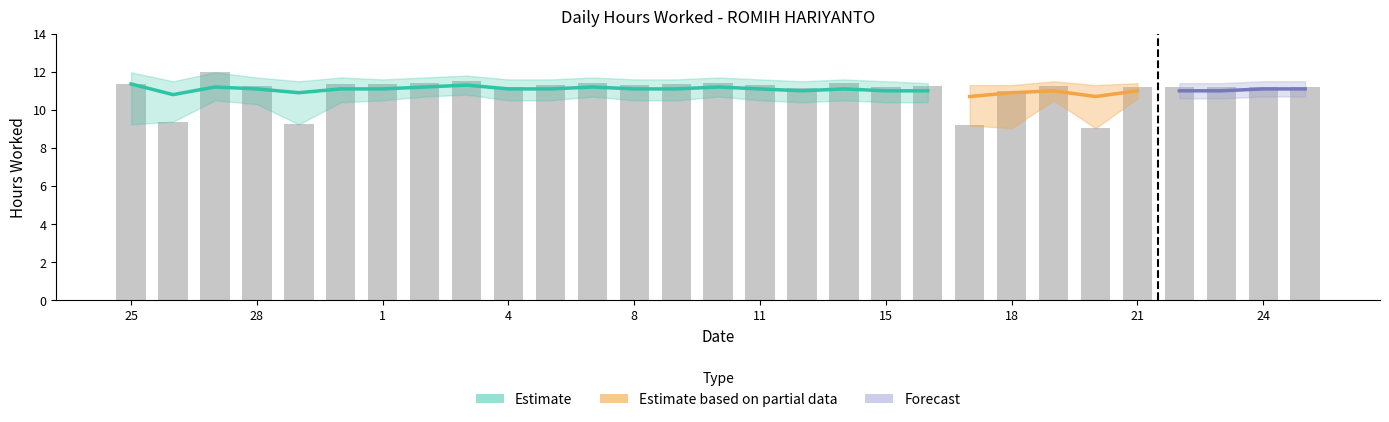

The chart shows a value of 9.0 at 20. True or false?

True